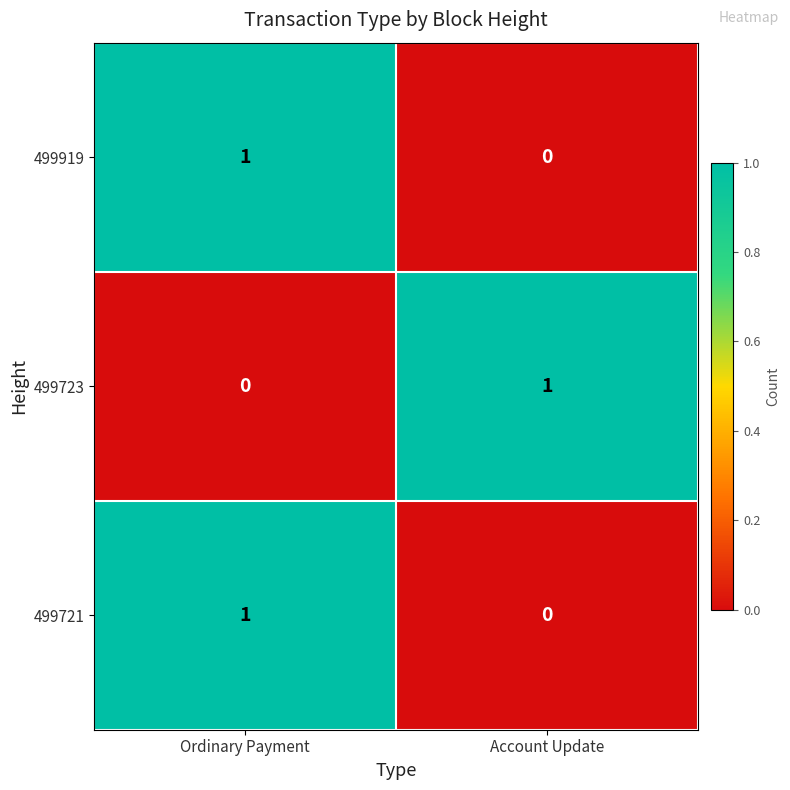

Reading right to left, what are all the values shown in this chart?

499919: Account Update=0	Ordinary Payment=1
499723: Account Update=1	Ordinary Payment=0
499721: Account Update=0	Ordinary Payment=1